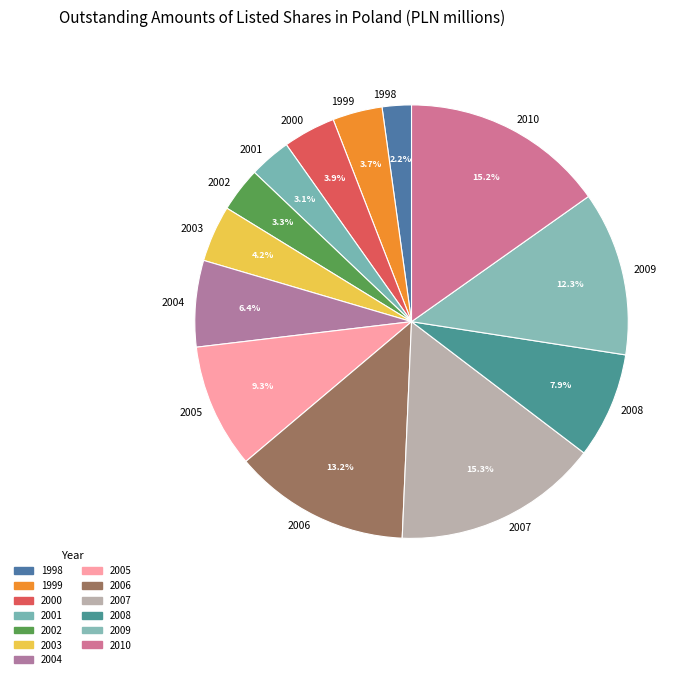

Between 2008 and 2003, which is larger?

2008